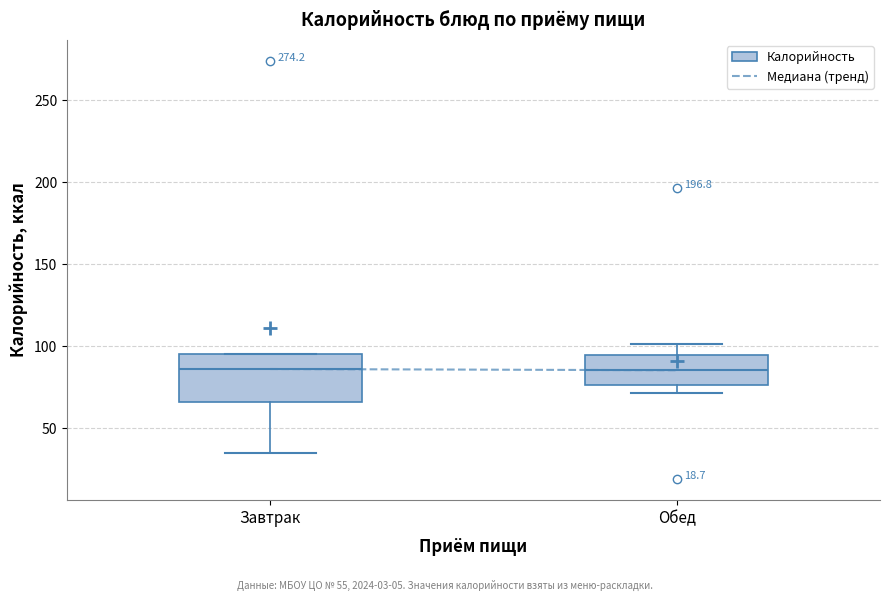

Which box is the tallest, from its lower edge to its upper edge?

Завтрак